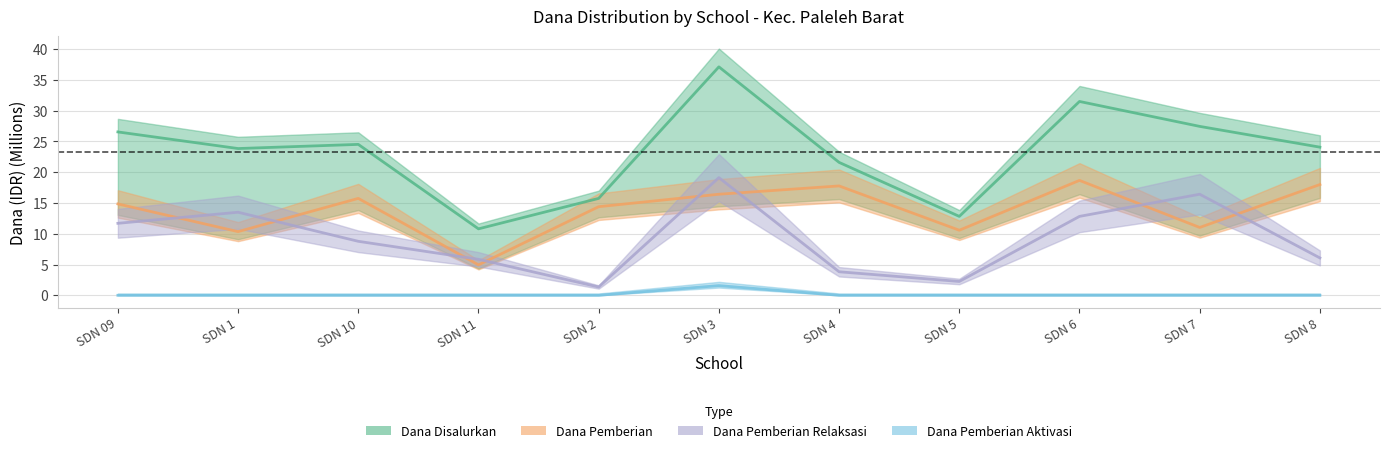

Between SDN 11 and SDN 5, which series saw the biggest shift?

Dana Pemberian